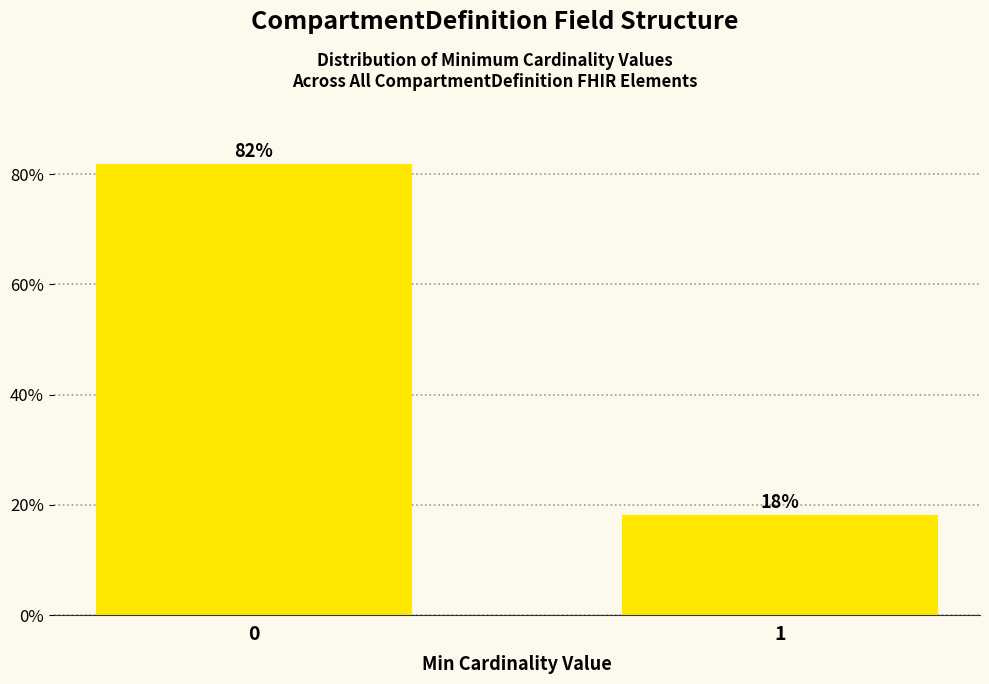

What is the greatest value displayed?

81.8